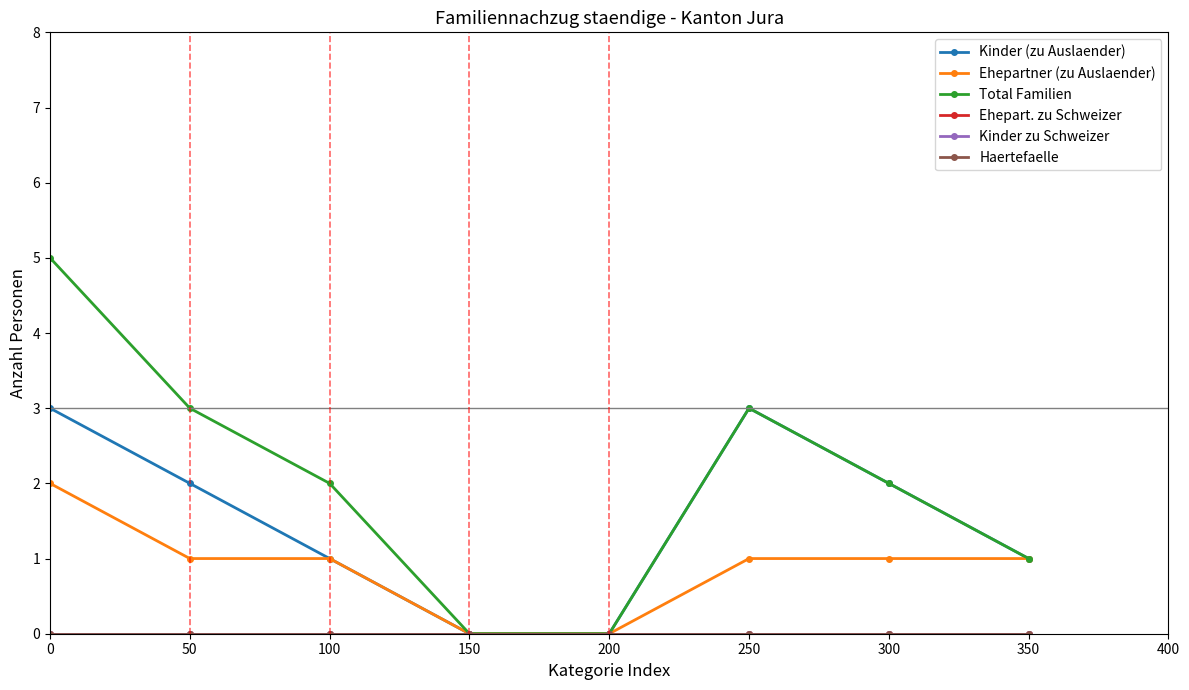

List the series in order of their peak value, lowest first.

Ehepart. zu Schweizer, Kinder zu Schweizer, Haertefaelle, Ehepartner (zu Auslaender), Kinder (zu Auslaender), Total Familien